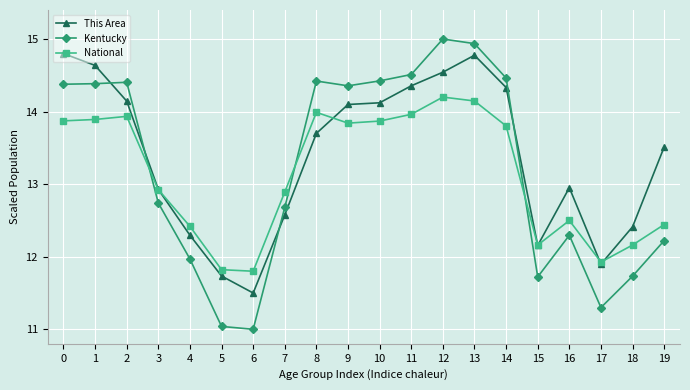

What is the spread (max minus min) of values at 10?

0.6